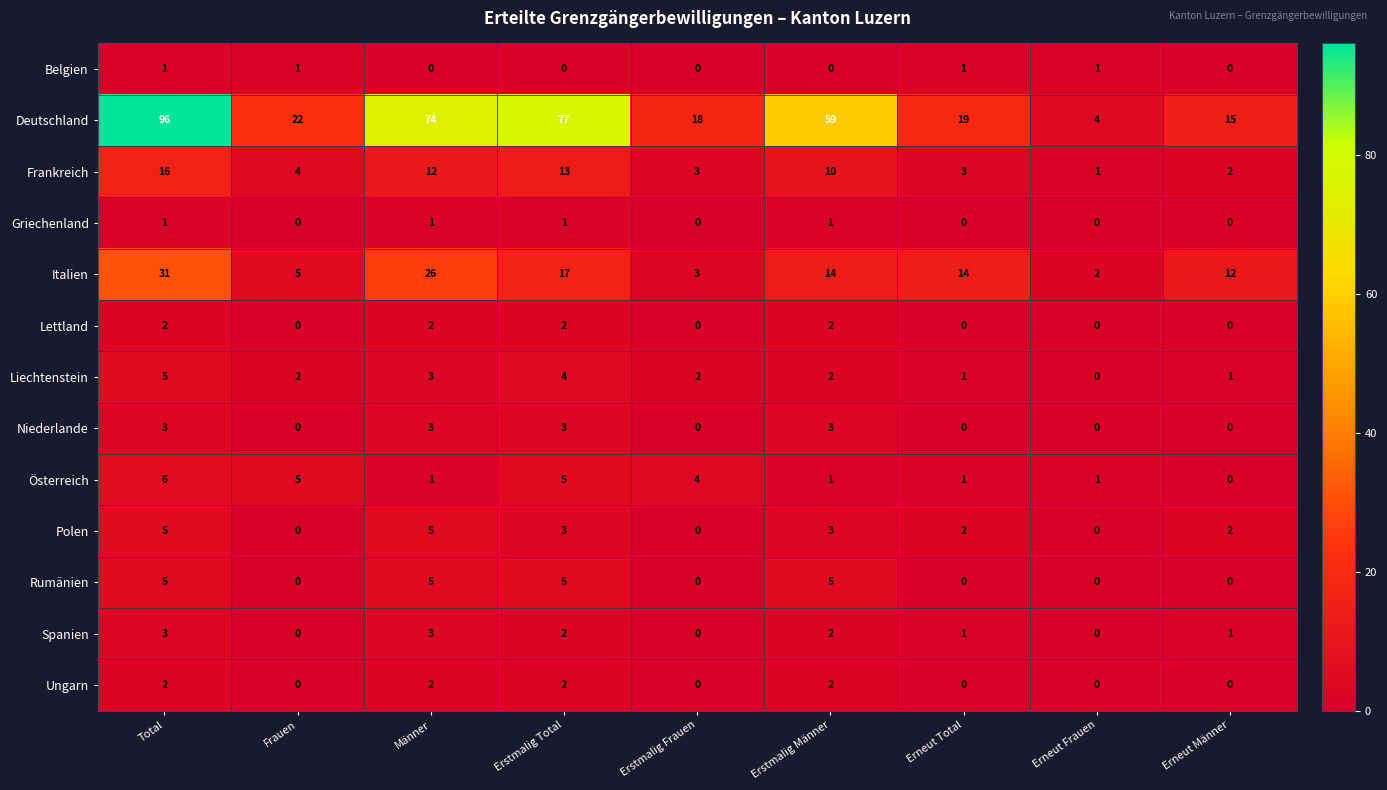

Is it true that Frankreich equals 4 at Frauen?

True